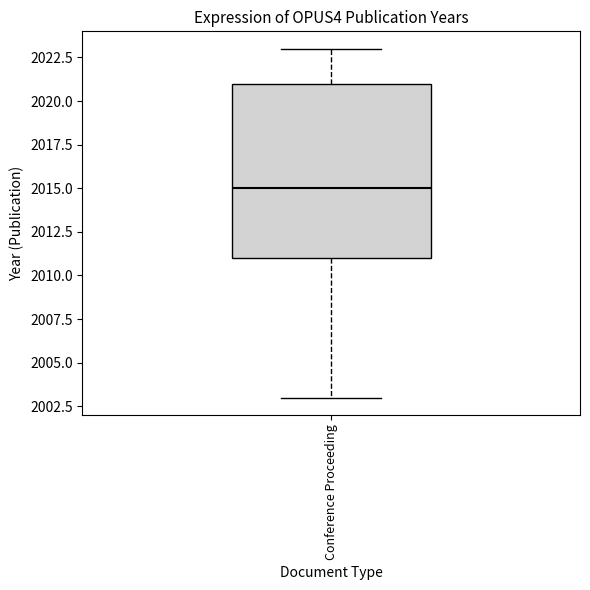

Transcribe this box plot: give where the median line is, the range the box spans, and where the two whiskers end, as read against the y-axis. The values are not printed on the chart, so give them approximately, as read against the axis.

median 2015, box 2011 to 2021, whiskers 2003 to 2023